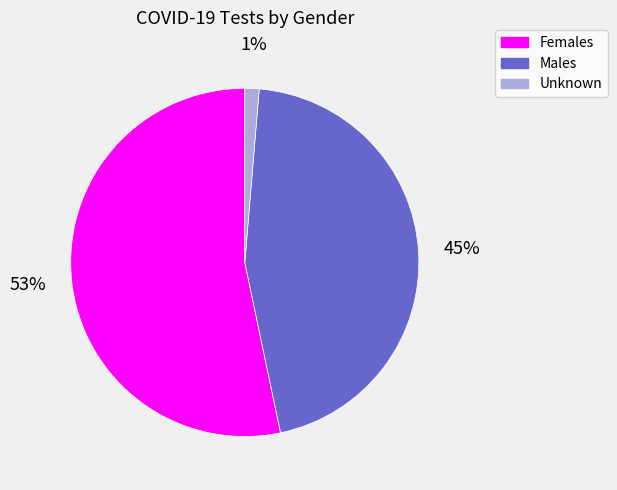

How many segments does this pie chart have?

3